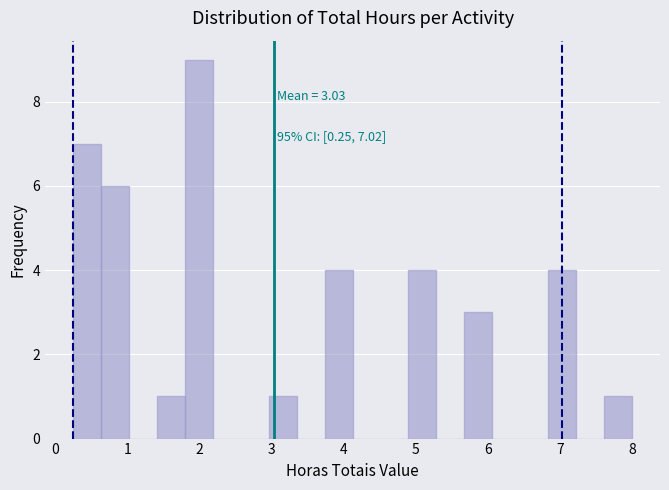

Read against the x-axis, roughly where is the centre of the tallest bar?

2.0